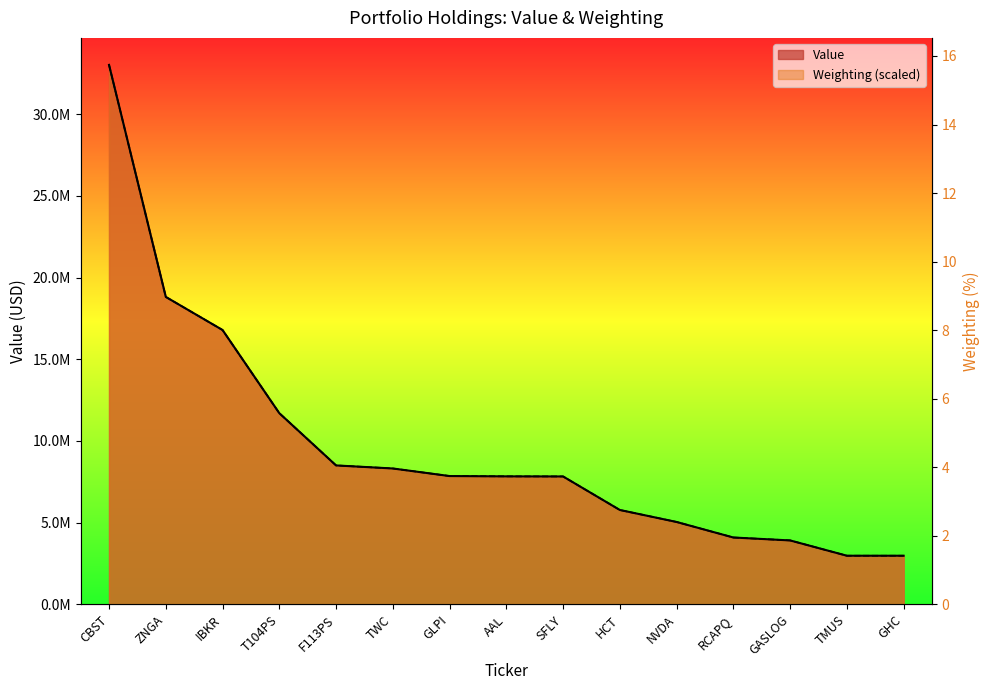

Rank the series by their maximum value, from highest to lowest.

Value, Weighting